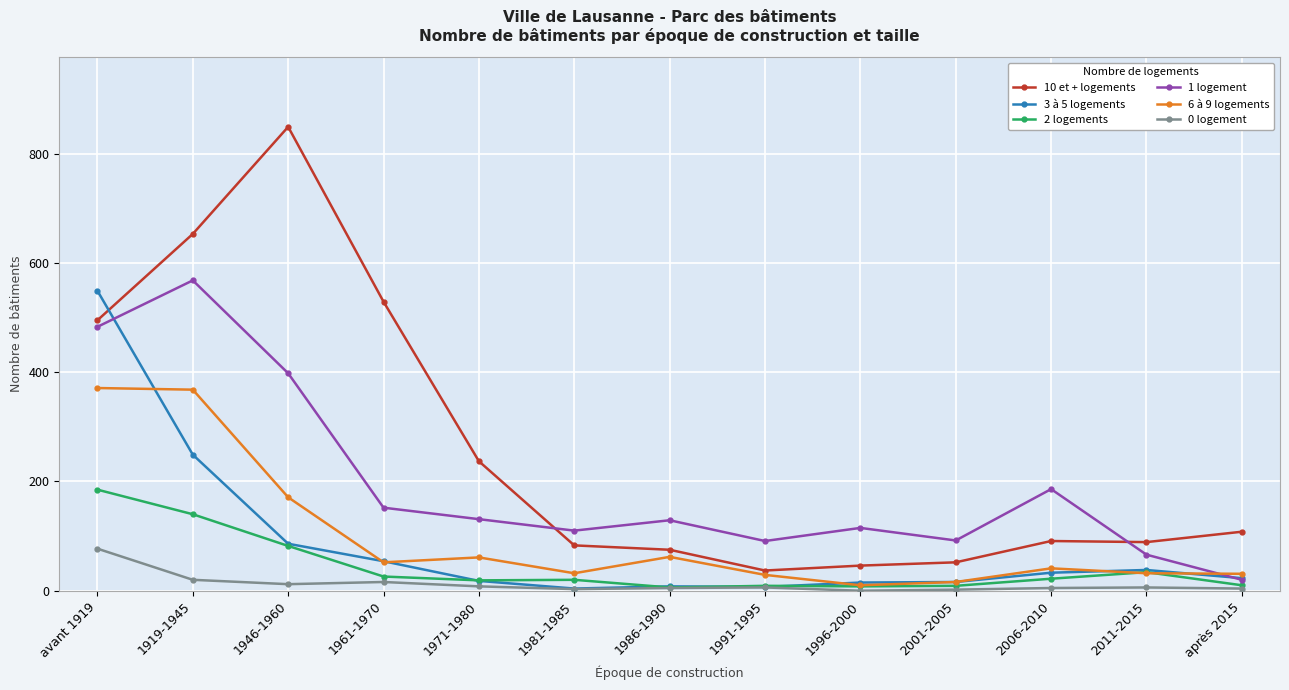

What is the sum of all 0 logement values?

164